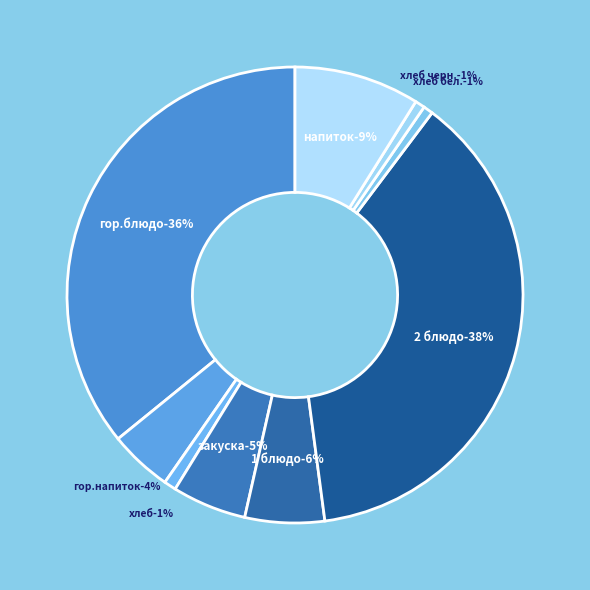

To the nearest percent, what is the difference between the largest and smallest slice percentages?

37%